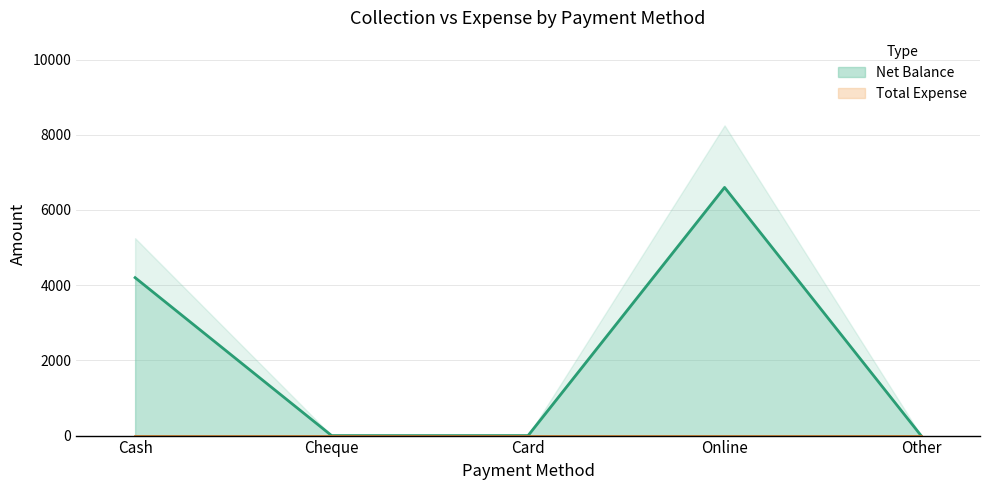

Reading left to right, what are all the values shown in this chart?

4200	0	0	6600	0